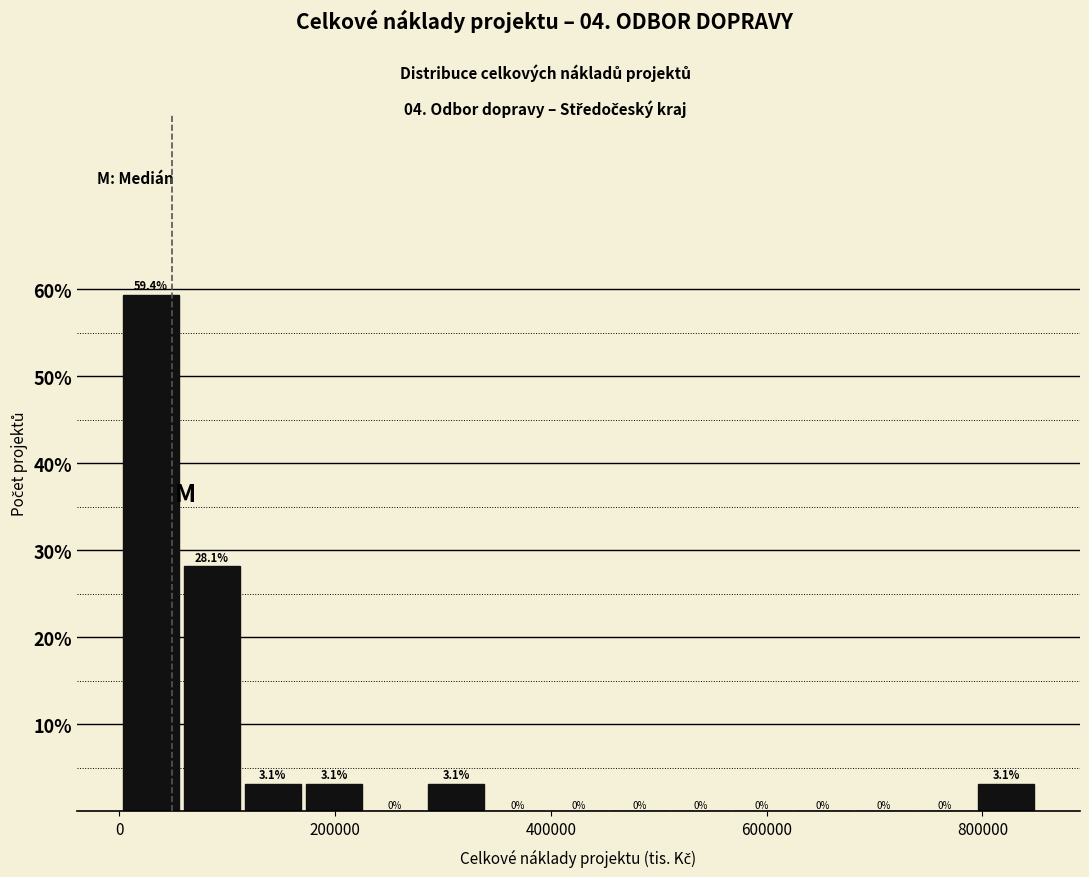

Read against the x-axis, roughly where is the centre of the tallest bar?

20000